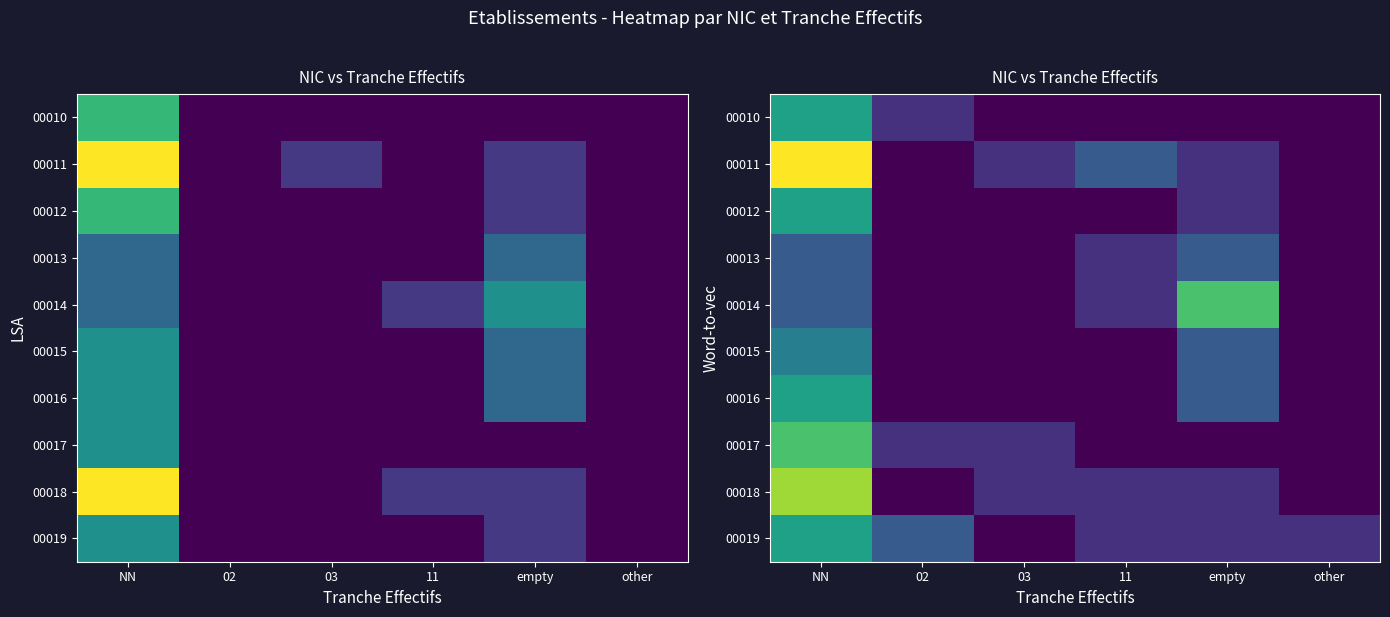

How many values in the 00015 series exceed 0?

2